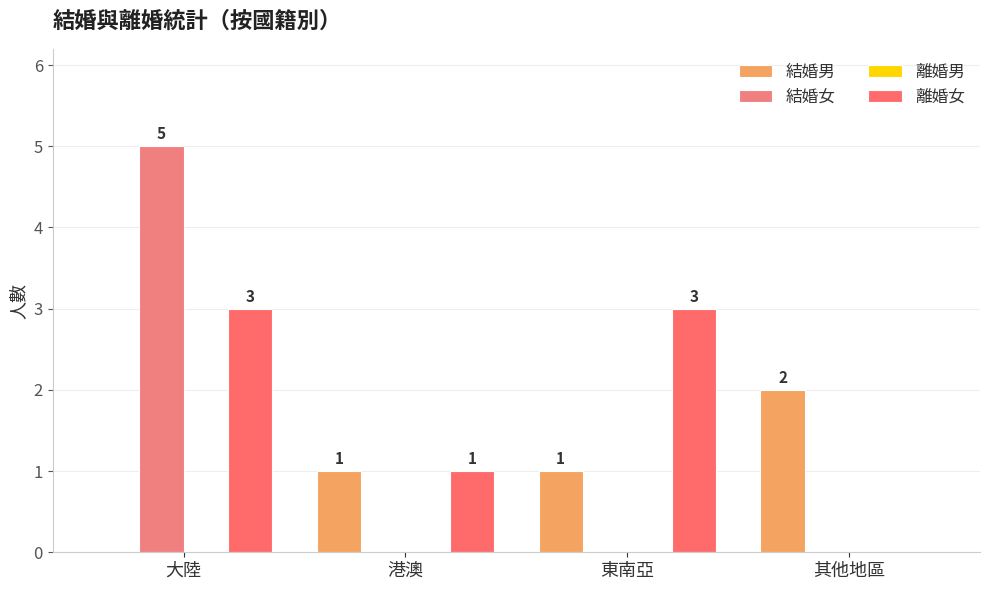

How many groups of bars are there?

4